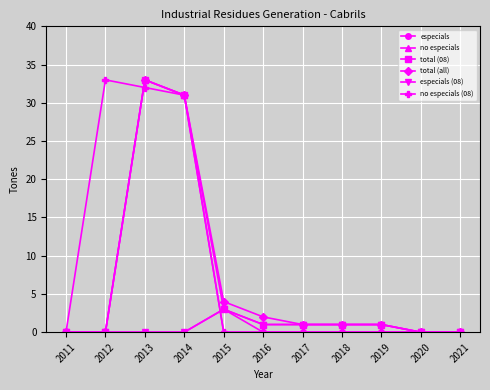

Where is no especials nearest to the value 16?

2014